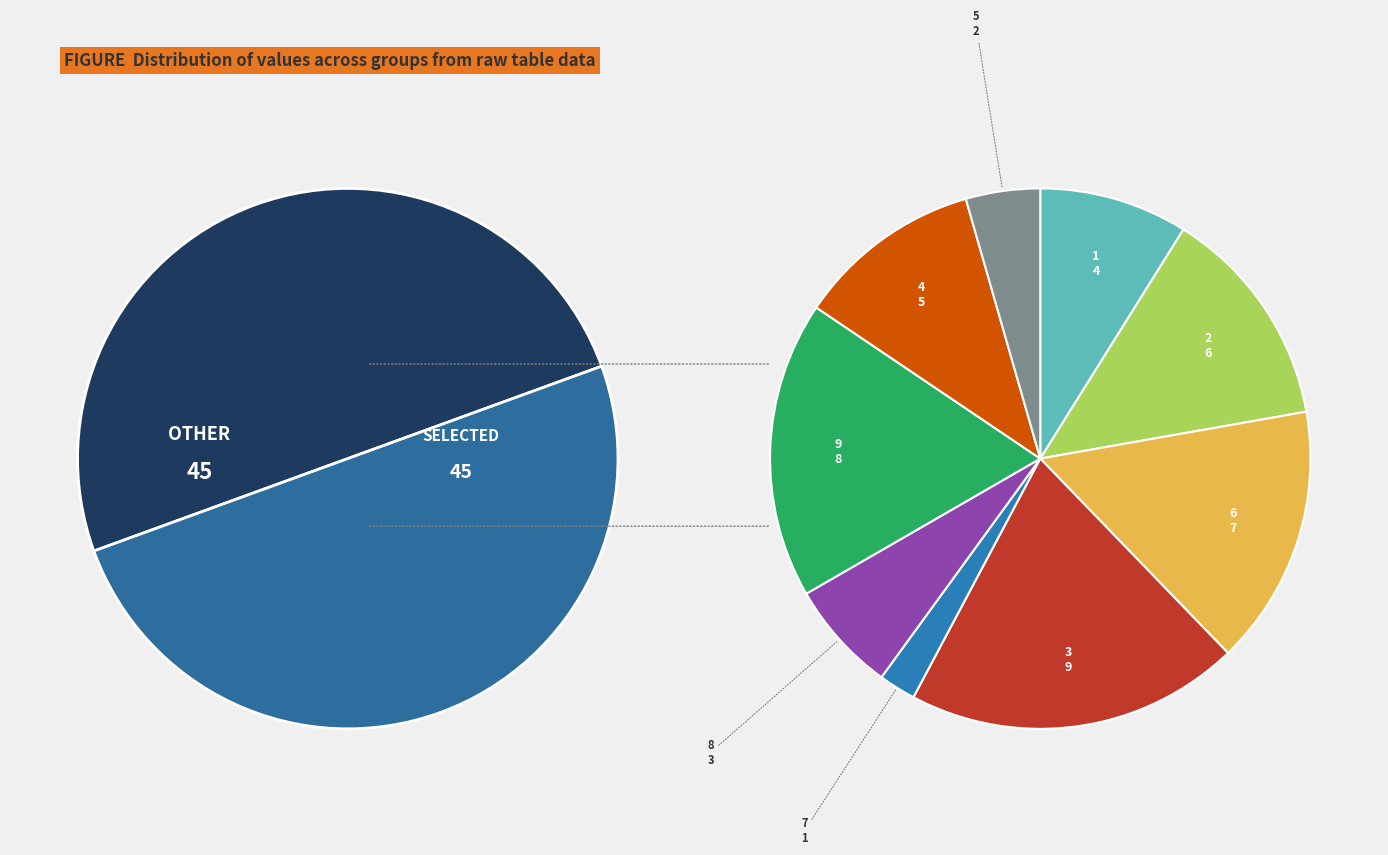

To the nearest percent, what is the difference between the largest and smallest slice percentages?

18%